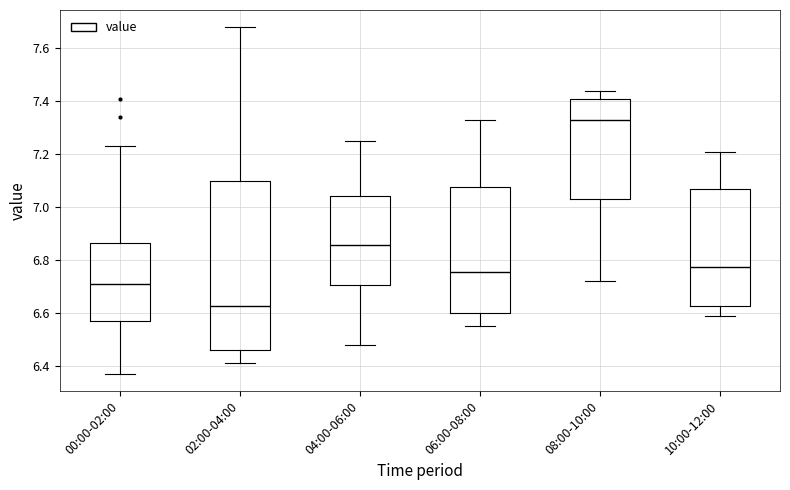

Comparing the boxes themselves (not the whiskers), which one is the tallest?

02:00-04:00